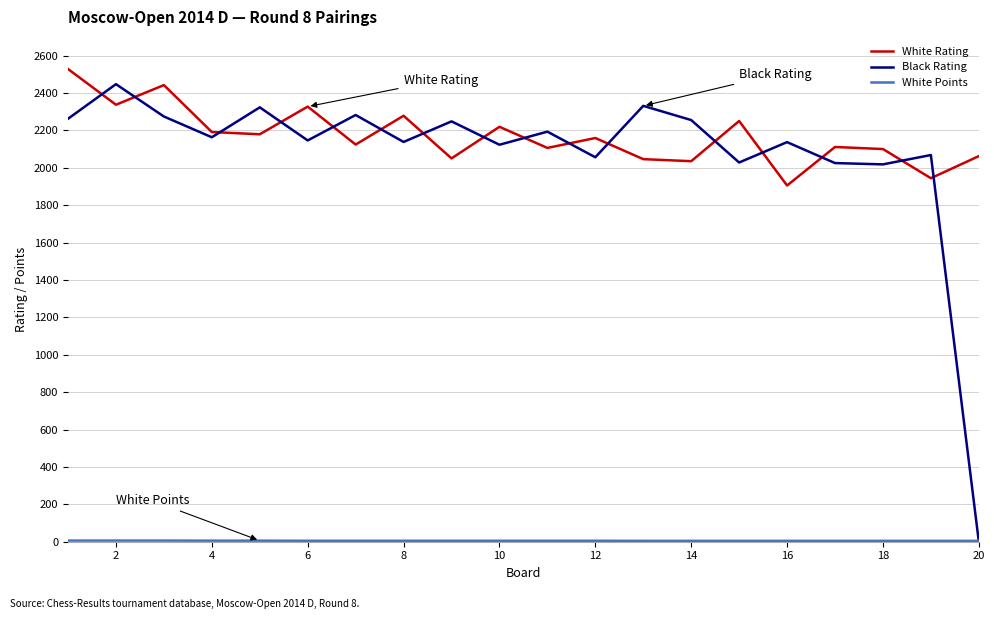

Which series has the largest range (max minus min)?

Black Rating